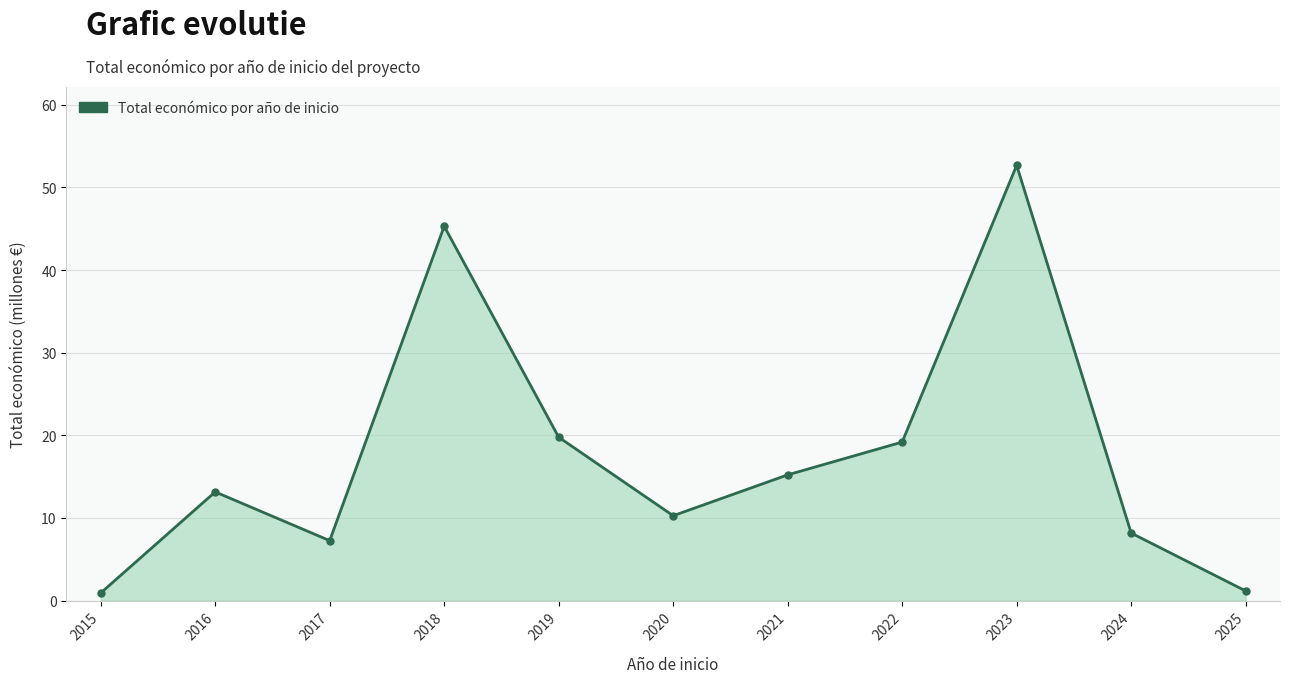

True or false: there are more than 1 points higher than both neighbors.

True